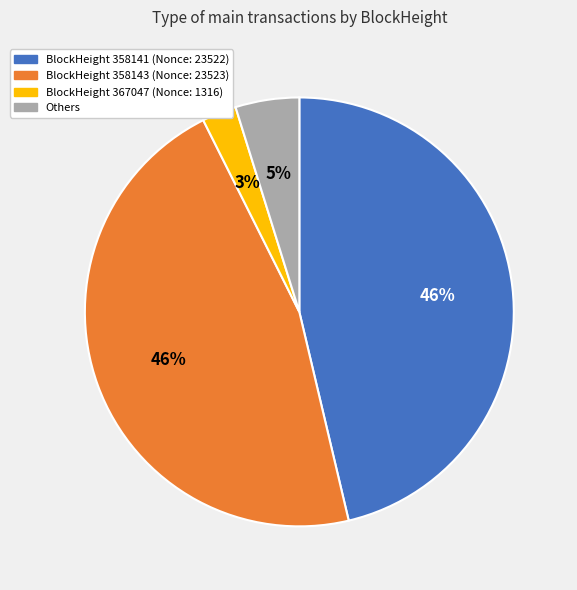

To the nearest percent, what is the average slice percentage?

25%